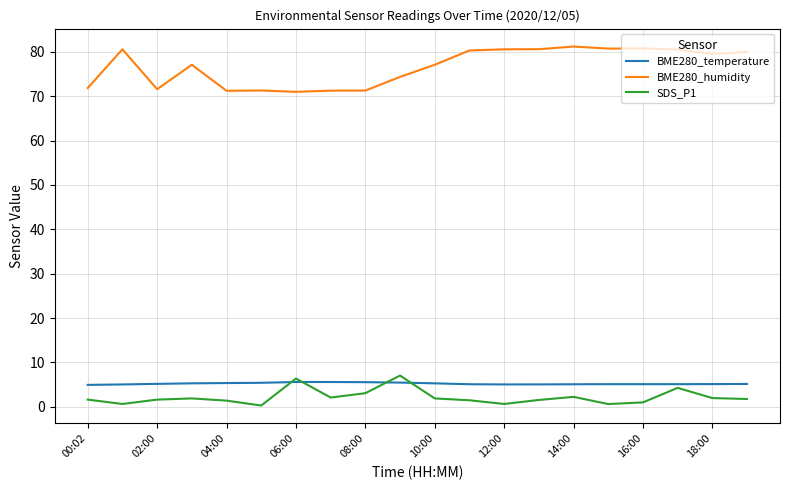

What is the average value of the BME280_humidity series?

76.6